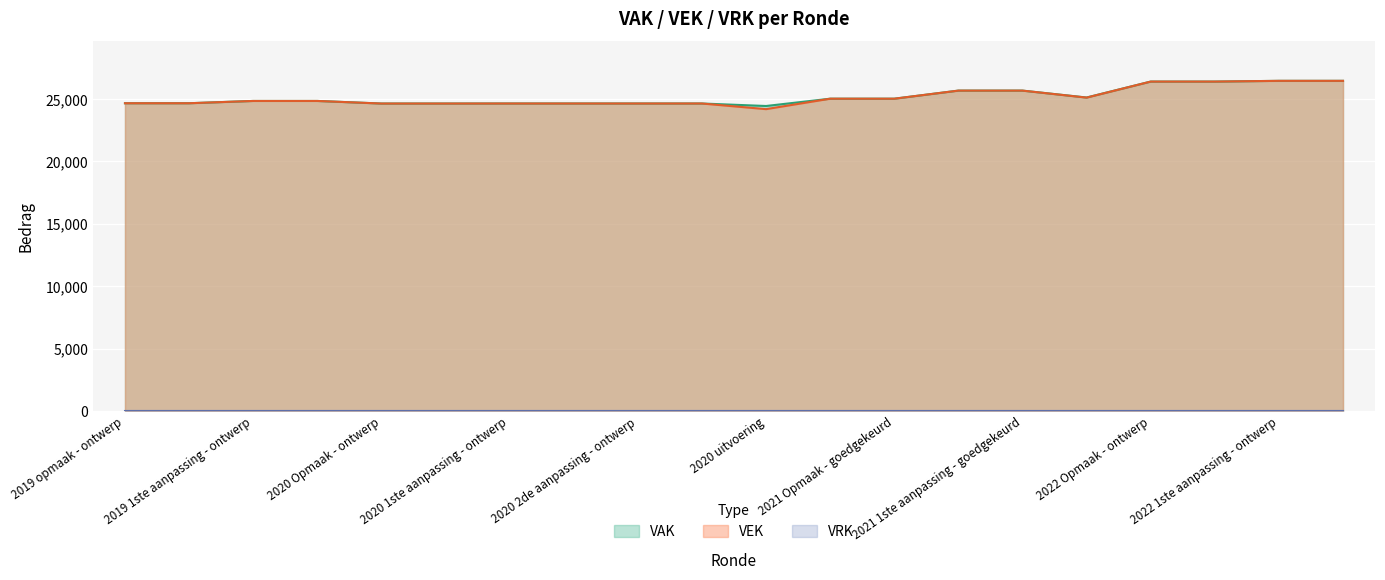

Which category has the highest value across all series?

2022 1ste aanpassing - ontwerp